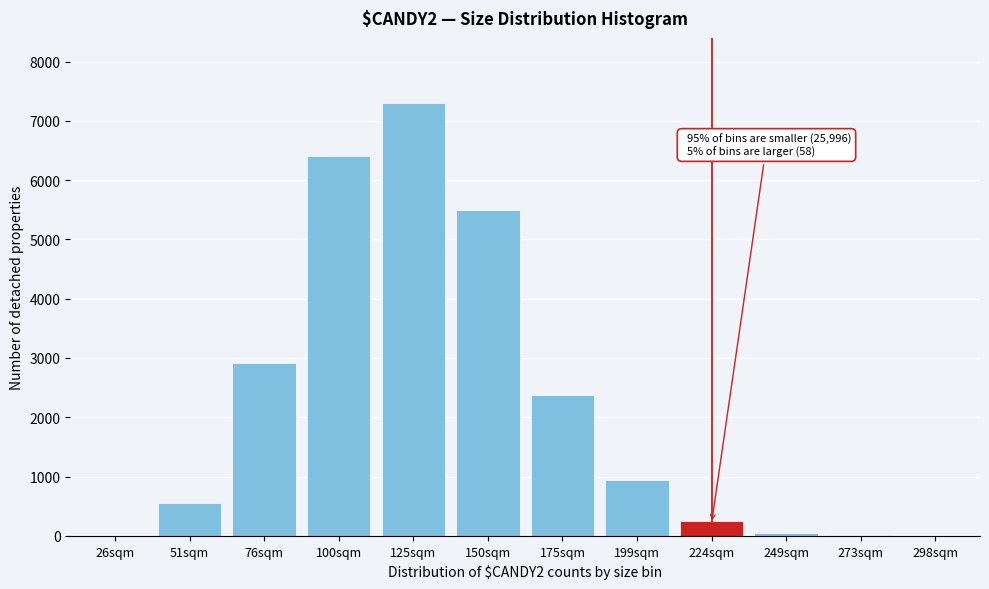

Which has a higher value, 125sqm or 224sqm?

125sqm